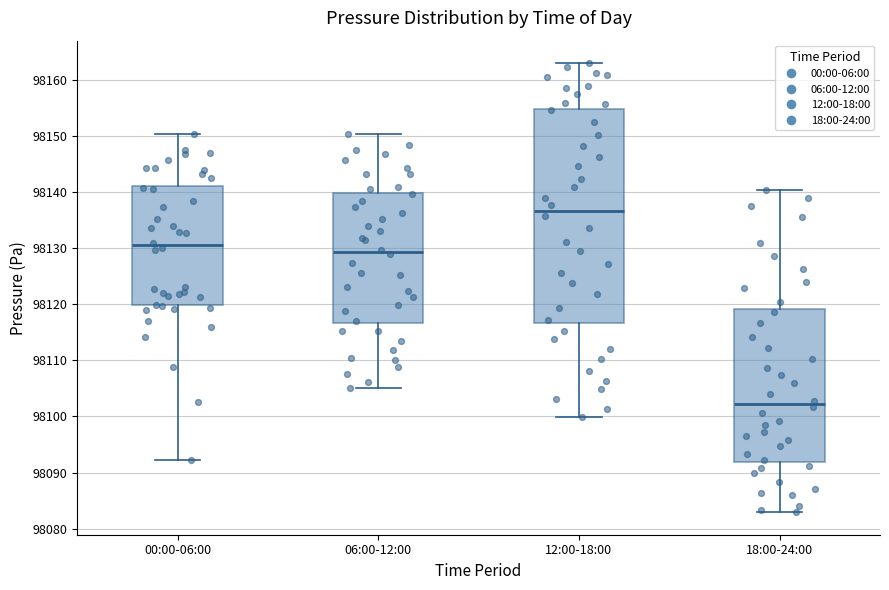

Where does the upper whisker of the box for 12:00-18:00 end on the y-axis? The values are not printed on the chart, so give them approximately, as read against the axis.

98163